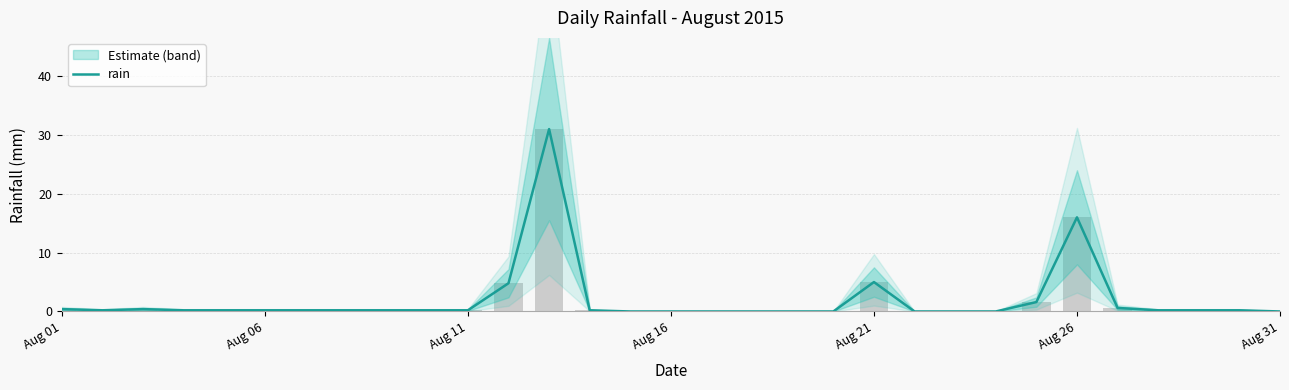

True or false: the data shows 9.9 at 17.

False